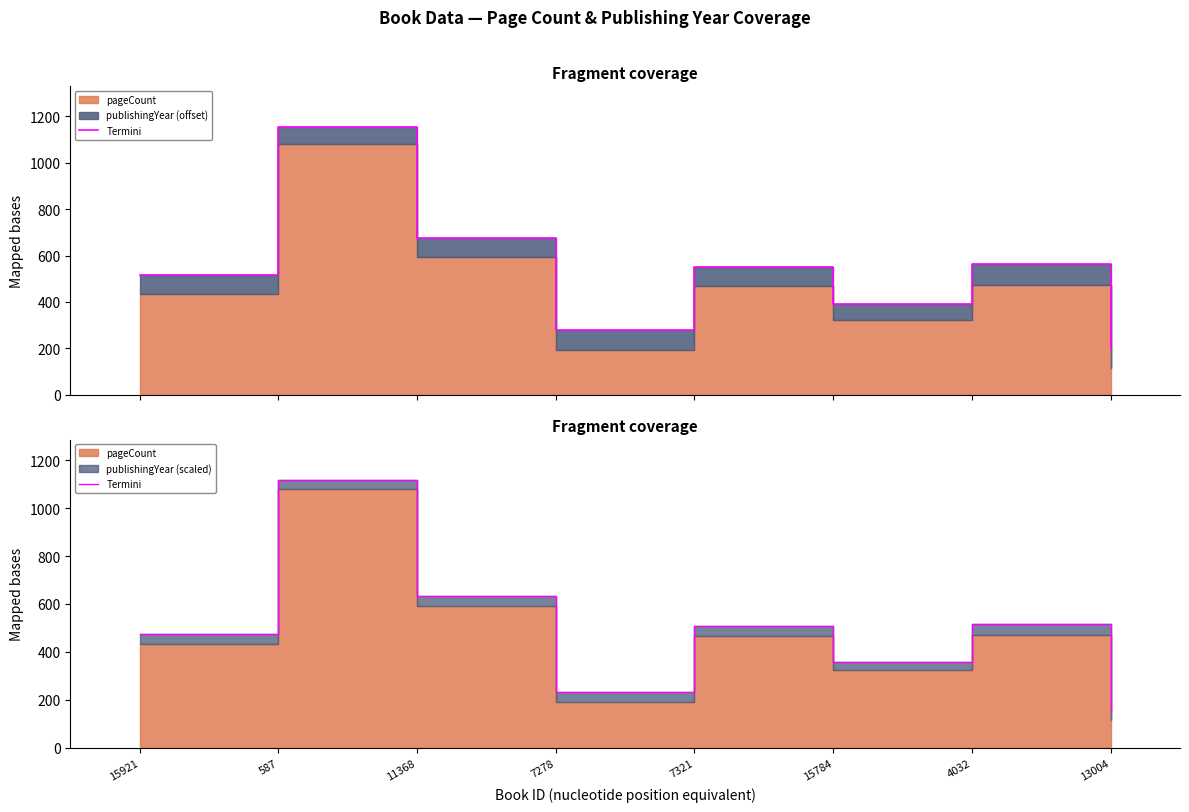

What is the smallest value displayed?

157